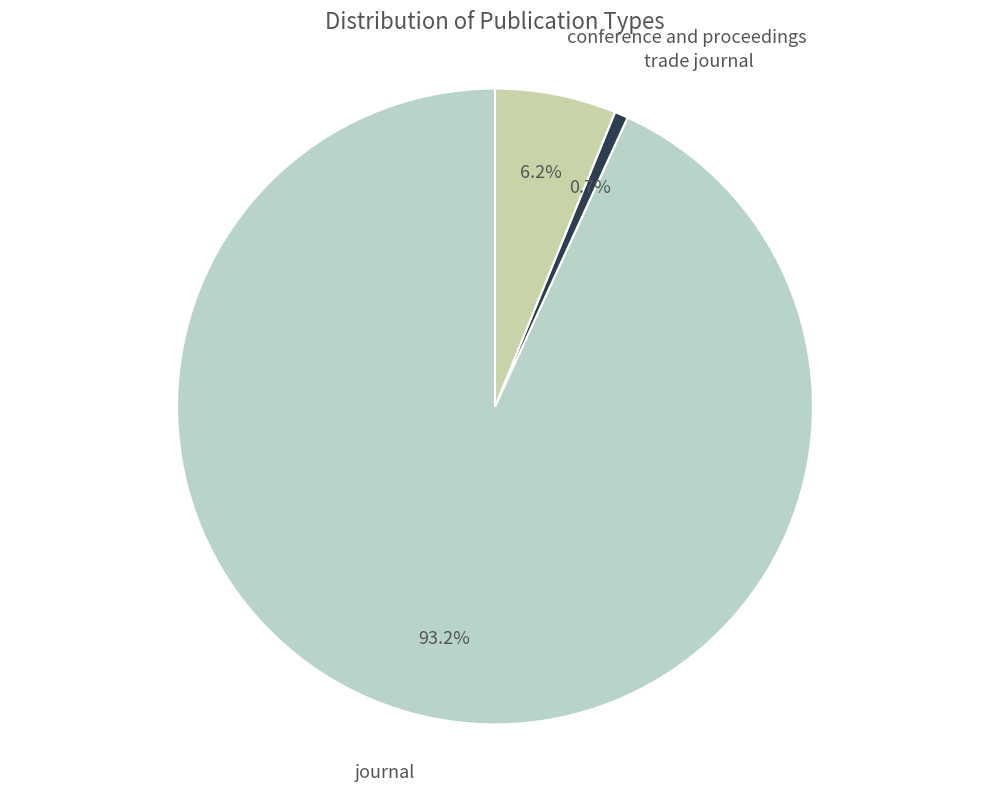

Does journal account for over 50% of the chart?

Yes